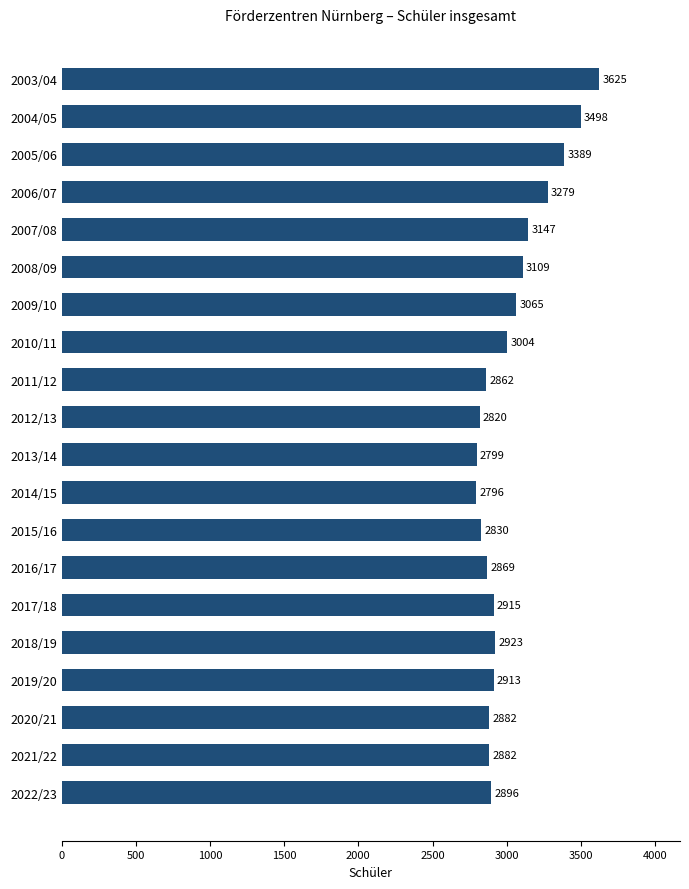

What is the difference between the maximum and second lowest values?

826